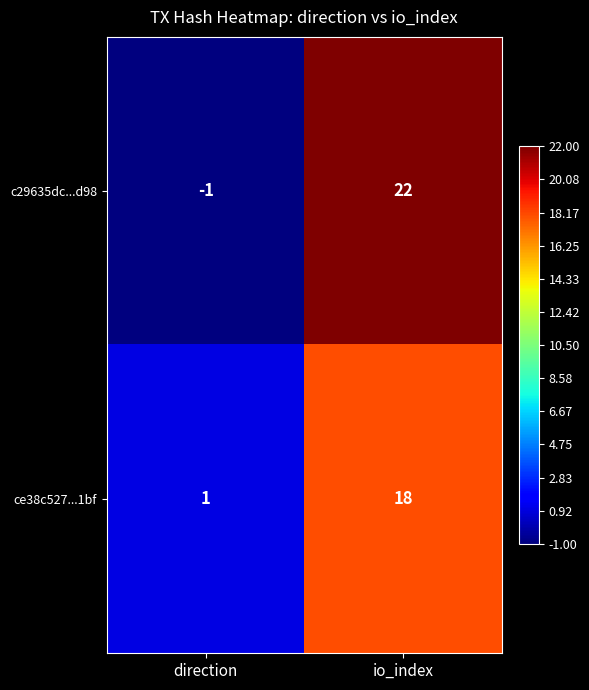

Reading left to right, list all the values displayed in this chart.

c29635dc...d98: direction=-1	io_index=22
ce38c527...1bf: direction=1	io_index=18